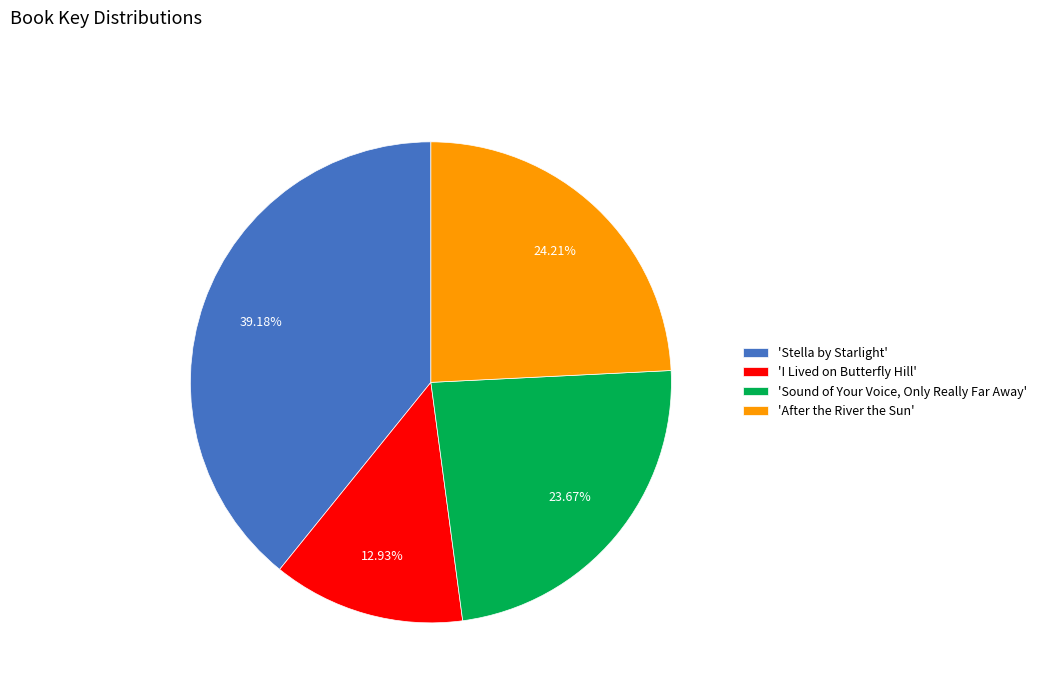

Which category has the biggest portion of the pie?

'Stella by Starlight'